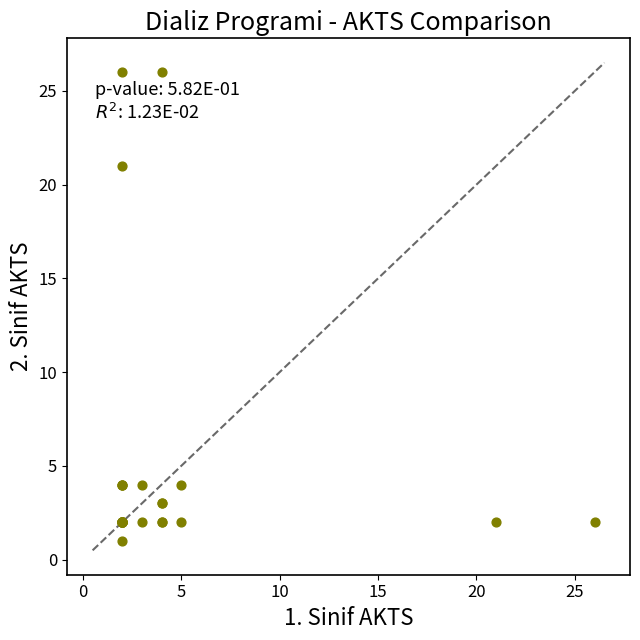

What Y value in the scatter plot is closest to 13?

21